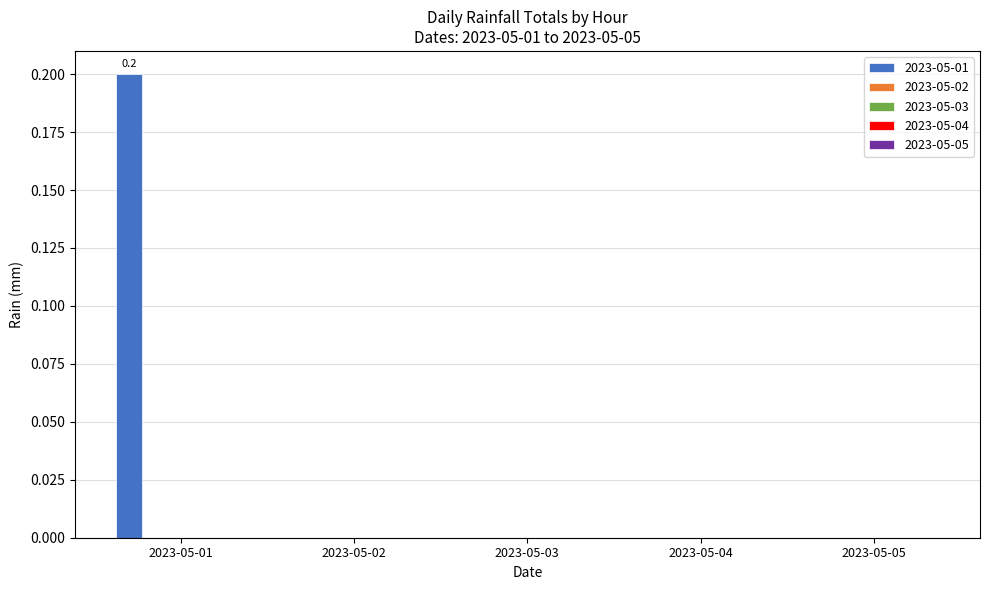

Count the number of data series in this chart.

1